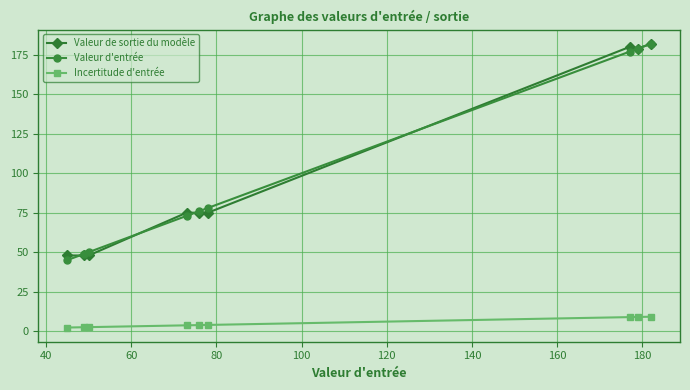

What is the maximum value for Valeur d'entrée?

182.0